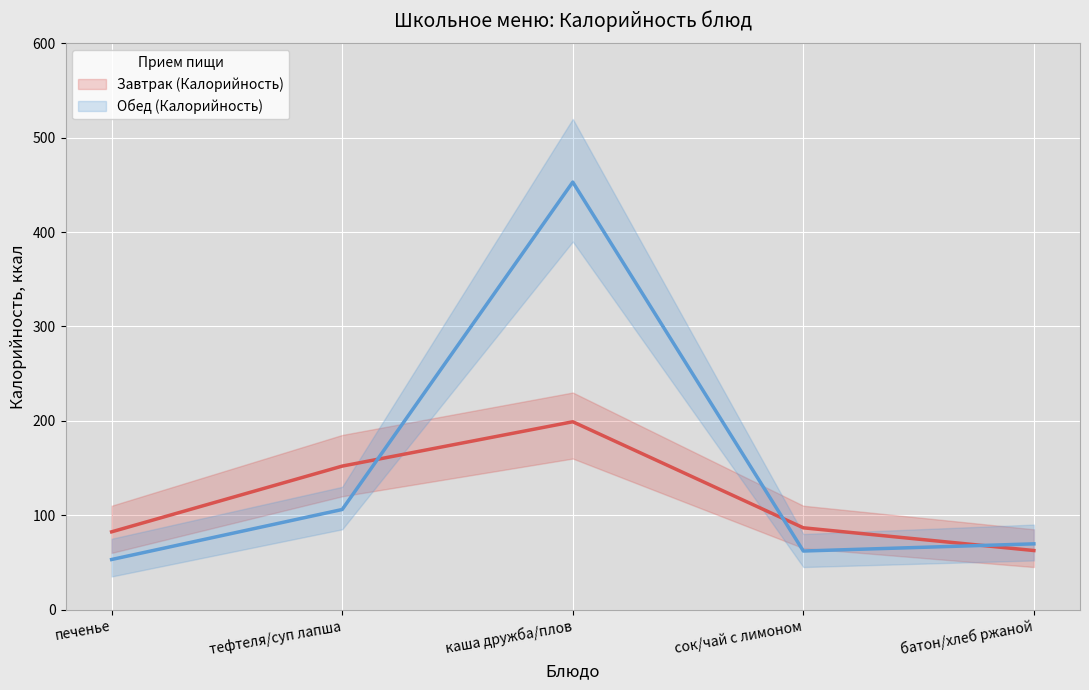

Reading left to right, transcribe all the data shown in this chart.

Завтрак (Калорийность) (средн.): печенье=82.3	тефтеля/суп лапша=152.0	каша дружба/плов=199.0	сок/чай с лимоном=86.6	батон/хлеб ржаной=62.5
Обед (Калорийность) (средн.): печенье=53.0	тефтеля/суп лапша=106.0	каша дружба/плов=453.1	сок/чай с лимоном=62.0	батон/хлеб ржаной=69.6